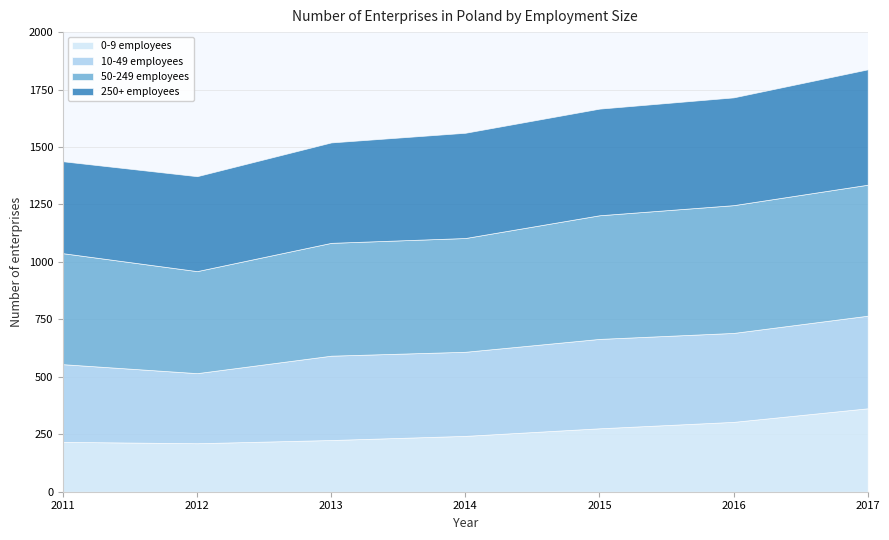

Reading right to left, transcribe all the data shown in this chart.

0-9 employees: 363	304	276	243	225	211	217
10-49 employees: 403	387	389	366	367	305	338
50-249 employees: 570	556	538	495	491	444	483
250+ employees: 502	469	464	458	437	413	400